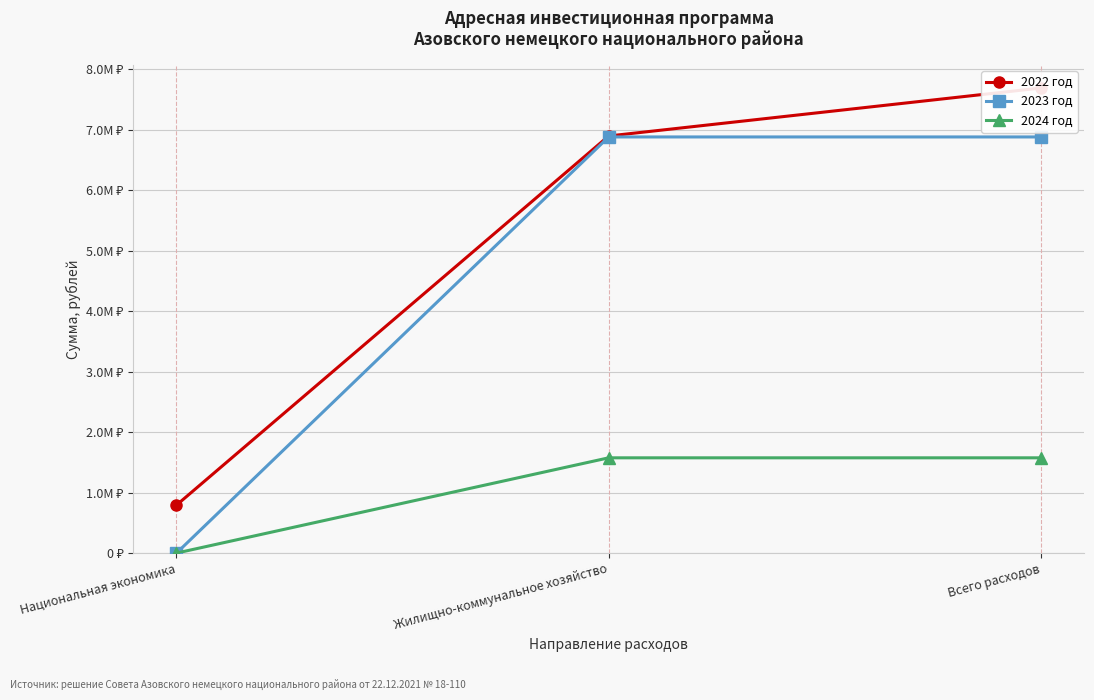

The value of 2022 год at Жилищно-коммунальное хозяйство is 3313951. True or false?

False